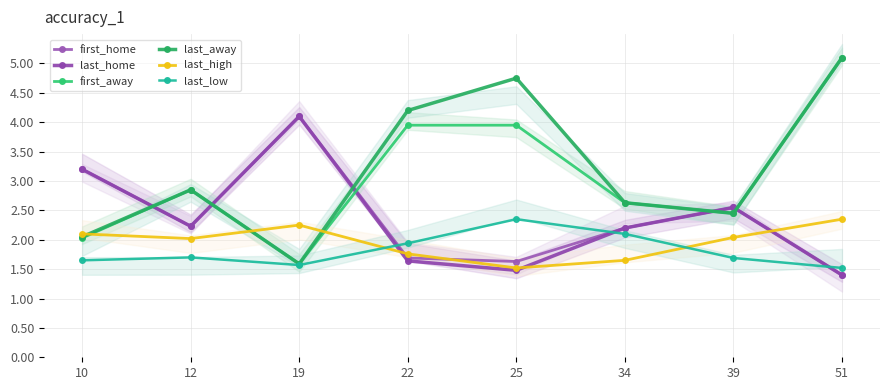

At which label does first_away first exceed 2?

10